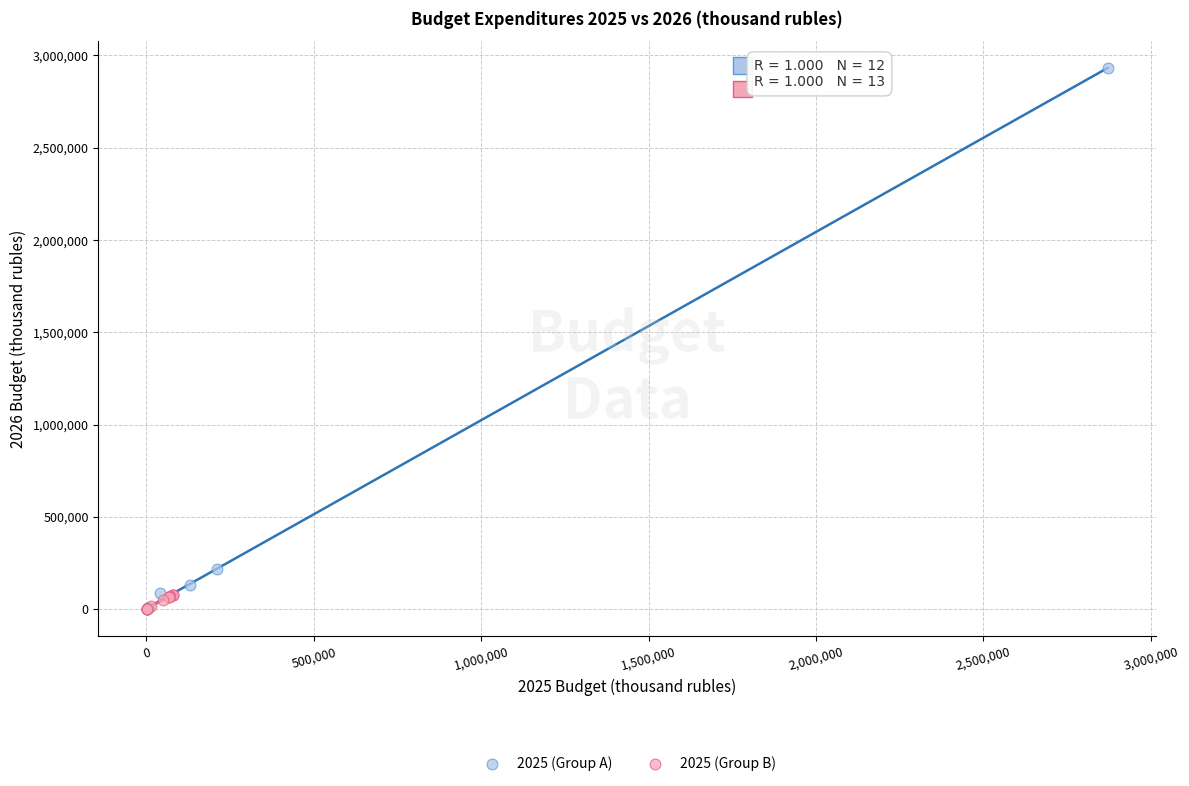

What are all the series names shown in the legend?

2025 (Group A), 2025 (Group B)